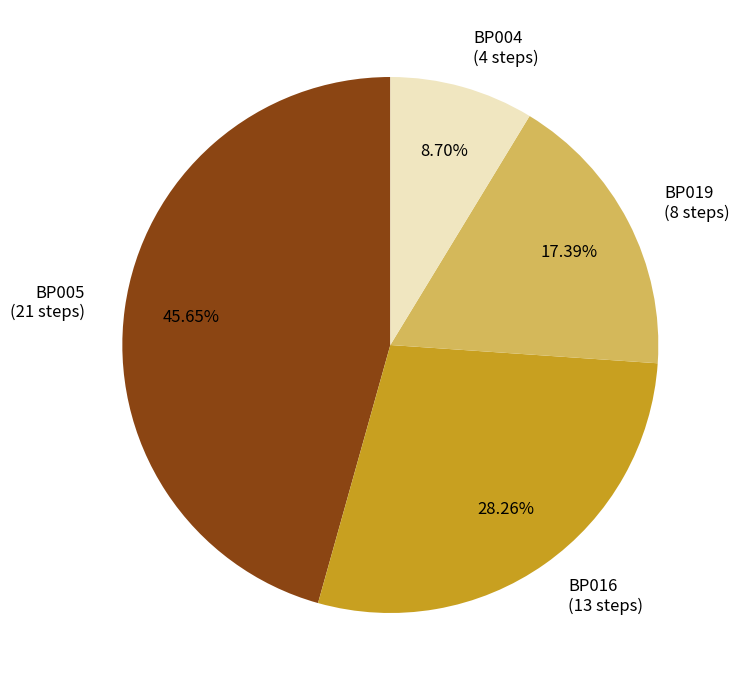

Is the sum of BP004 and BP019 greater than half?

No